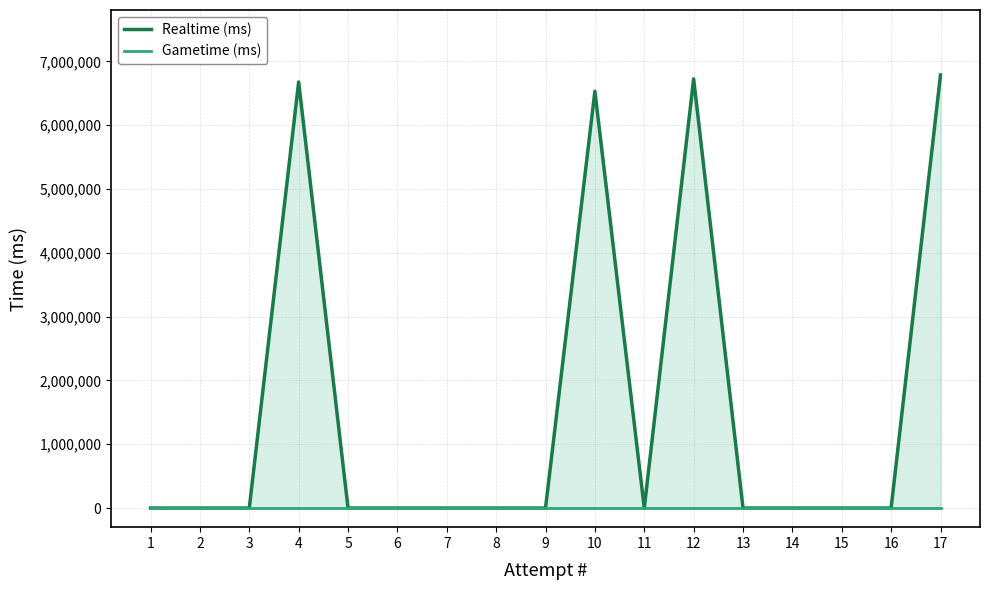

What is the average value of the Realtime (ms) series?

1571832